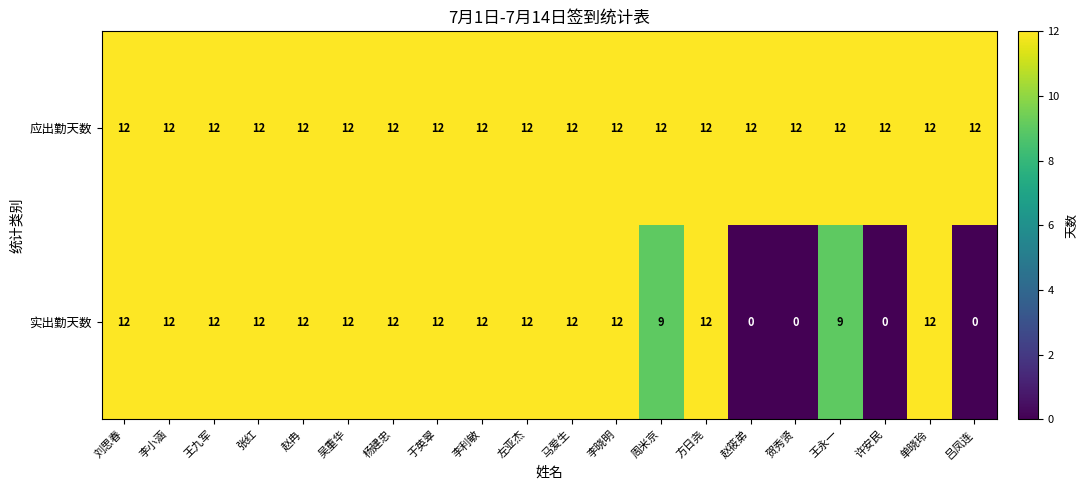

What is the total value across all series at 单晓玲?

24